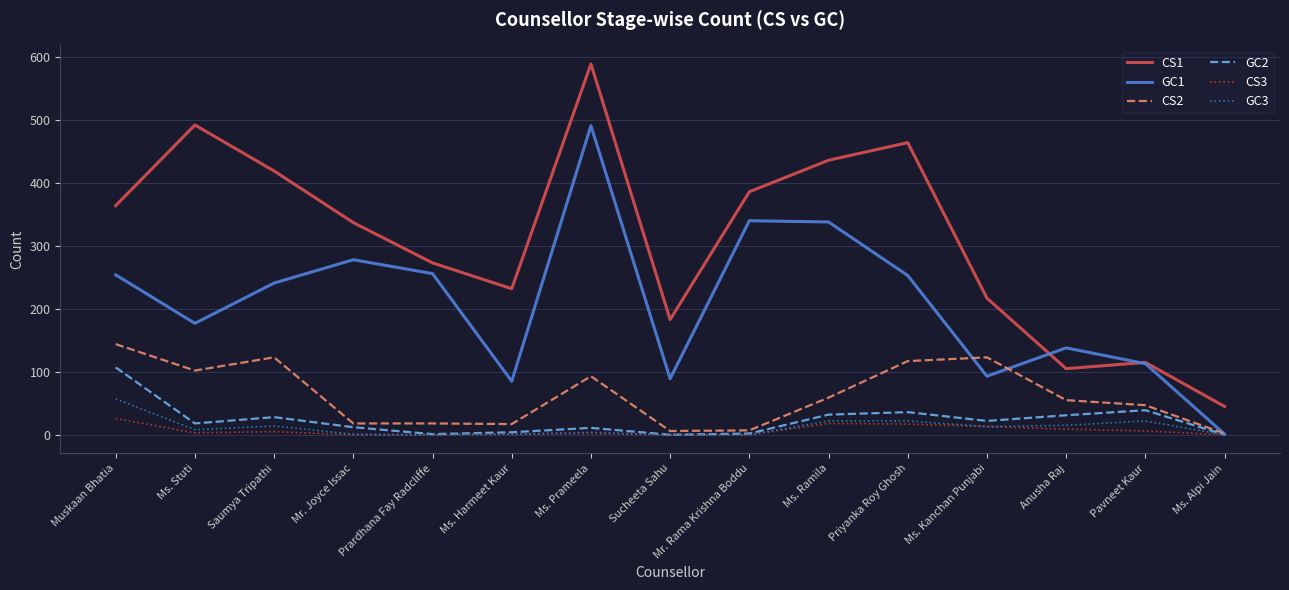

The GC2 series shows 32 at Ms. Ramila. True or false?

True